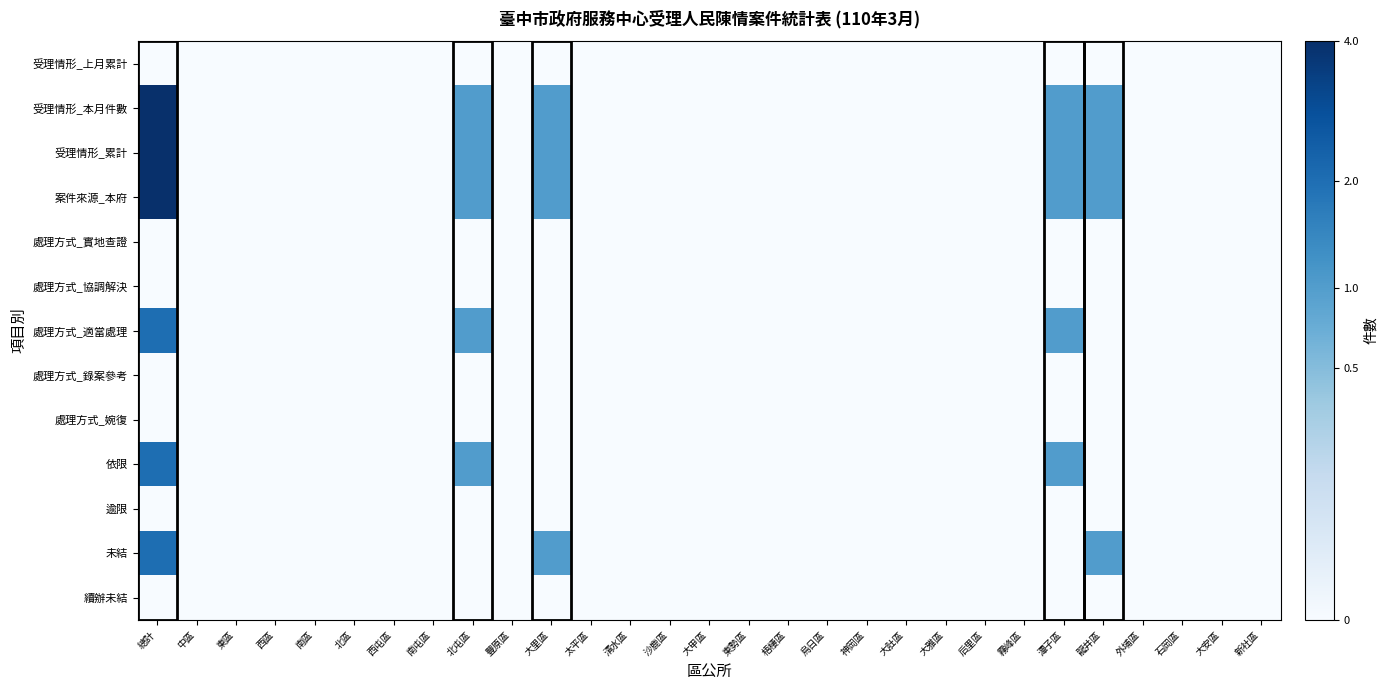

Reading left to right, what are all the values shown in this chart?

受理情形_上月累計: 總計=0	中區=0	東區=0	西區=0	南區=0	北區=0	西屯區=0	南屯區=0	北屯區=0	豐原區=0	大里區=0	太平區=0	清水區=0	沙鹿區=0	大甲區=0	東勢區=0	梧棲區=0	烏日區=0	神岡區=0	大肚區=0	大雅區=0	后里區=0	霧峰區=0	潭子區=0	龍井區=0	外埔區=0	石岡區=0	大安區=0	新社區=0
受理情形_本月件數: 總計=4	中區=0	東區=0	西區=0	南區=0	北區=0	西屯區=0	南屯區=0	北屯區=1	豐原區=0	大里區=1	太平區=0	清水區=0	沙鹿區=0	大甲區=0	東勢區=0	梧棲區=0	烏日區=0	神岡區=0	大肚區=0	大雅區=0	后里區=0	霧峰區=0	潭子區=1	龍井區=1	外埔區=0	石岡區=0	大安區=0	新社區=0
受理情形_累計: 總計=4	中區=0	東區=0	西區=0	南區=0	北區=0	西屯區=0	南屯區=0	北屯區=1	豐原區=0	大里區=1	太平區=0	清水區=0	沙鹿區=0	大甲區=0	東勢區=0	梧棲區=0	烏日區=0	神岡區=0	大肚區=0	大雅區=0	后里區=0	霧峰區=0	潭子區=1	龍井區=1	外埔區=0	石岡區=0	大安區=0	新社區=0
案件來源_本府: 總計=4	中區=0	東區=0	西區=0	南區=0	北區=0	西屯區=0	南屯區=0	北屯區=1	豐原區=0	大里區=1	太平區=0	清水區=0	沙鹿區=0	大甲區=0	東勢區=0	梧棲區=0	烏日區=0	神岡區=0	大肚區=0	大雅區=0	后里區=0	霧峰區=0	潭子區=1	龍井區=1	外埔區=0	石岡區=0	大安區=0	新社區=0
處理方式_實地查證: 總計=0	中區=0	東區=0	西區=0	南區=0	北區=0	西屯區=0	南屯區=0	北屯區=0	豐原區=0	大里區=0	太平區=0	清水區=0	沙鹿區=0	大甲區=0	東勢區=0	梧棲區=0	烏日區=0	神岡區=0	大肚區=0	大雅區=0	后里區=0	霧峰區=0	潭子區=0	龍井區=0	外埔區=0	石岡區=0	大安區=0	新社區=0
處理方式_協調解決: 總計=0	中區=0	東區=0	西區=0	南區=0	北區=0	西屯區=0	南屯區=0	北屯區=0	豐原區=0	大里區=0	太平區=0	清水區=0	沙鹿區=0	大甲區=0	東勢區=0	梧棲區=0	烏日區=0	神岡區=0	大肚區=0	大雅區=0	后里區=0	霧峰區=0	潭子區=0	龍井區=0	外埔區=0	石岡區=0	大安區=0	新社區=0
處理方式_適當處理: 總計=2	中區=0	東區=0	西區=0	南區=0	北區=0	西屯區=0	南屯區=0	北屯區=1	豐原區=0	大里區=0	太平區=0	清水區=0	沙鹿區=0	大甲區=0	東勢區=0	梧棲區=0	烏日區=0	神岡區=0	大肚區=0	大雅區=0	后里區=0	霧峰區=0	潭子區=1	龍井區=0	外埔區=0	石岡區=0	大安區=0	新社區=0
處理方式_錄案參考: 總計=0	中區=0	東區=0	西區=0	南區=0	北區=0	西屯區=0	南屯區=0	北屯區=0	豐原區=0	大里區=0	太平區=0	清水區=0	沙鹿區=0	大甲區=0	東勢區=0	梧棲區=0	烏日區=0	神岡區=0	大肚區=0	大雅區=0	后里區=0	霧峰區=0	潭子區=0	龍井區=0	外埔區=0	石岡區=0	大安區=0	新社區=0
處理方式_婉復: 總計=0	中區=0	東區=0	西區=0	南區=0	北區=0	西屯區=0	南屯區=0	北屯區=0	豐原區=0	大里區=0	太平區=0	清水區=0	沙鹿區=0	大甲區=0	東勢區=0	梧棲區=0	烏日區=0	神岡區=0	大肚區=0	大雅區=0	后里區=0	霧峰區=0	潭子區=0	龍井區=0	外埔區=0	石岡區=0	大安區=0	新社區=0
依限: 總計=2	中區=0	東區=0	西區=0	南區=0	北區=0	西屯區=0	南屯區=0	北屯區=1	豐原區=0	大里區=0	太平區=0	清水區=0	沙鹿區=0	大甲區=0	東勢區=0	梧棲區=0	烏日區=0	神岡區=0	大肚區=0	大雅區=0	后里區=0	霧峰區=0	潭子區=1	龍井區=0	外埔區=0	石岡區=0	大安區=0	新社區=0
逾限: 總計=0	中區=0	東區=0	西區=0	南區=0	北區=0	西屯區=0	南屯區=0	北屯區=0	豐原區=0	大里區=0	太平區=0	清水區=0	沙鹿區=0	大甲區=0	東勢區=0	梧棲區=0	烏日區=0	神岡區=0	大肚區=0	大雅區=0	后里區=0	霧峰區=0	潭子區=0	龍井區=0	外埔區=0	石岡區=0	大安區=0	新社區=0
未結: 總計=2	中區=0	東區=0	西區=0	南區=0	北區=0	西屯區=0	南屯區=0	北屯區=0	豐原區=0	大里區=1	太平區=0	清水區=0	沙鹿區=0	大甲區=0	東勢區=0	梧棲區=0	烏日區=0	神岡區=0	大肚區=0	大雅區=0	后里區=0	霧峰區=0	潭子區=0	龍井區=1	外埔區=0	石岡區=0	大安區=0	新社區=0
續辦未結: 總計=0	中區=0	東區=0	西區=0	南區=0	北區=0	西屯區=0	南屯區=0	北屯區=0	豐原區=0	大里區=0	太平區=0	清水區=0	沙鹿區=0	大甲區=0	東勢區=0	梧棲區=0	烏日區=0	神岡區=0	大肚區=0	大雅區=0	后里區=0	霧峰區=0	潭子區=0	龍井區=0	外埔區=0	石岡區=0	大安區=0	新社區=0